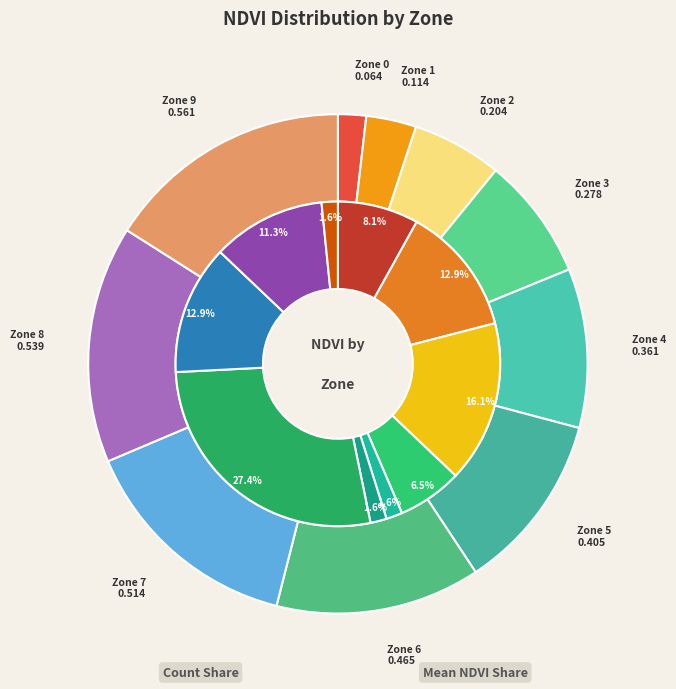

Is there any slice that represents more than half of the pie?

No